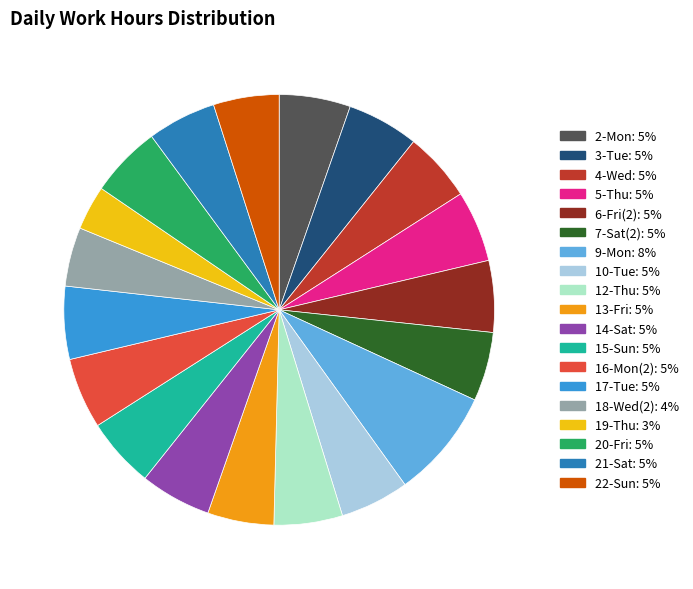

Is there any slice that represents more than half of the pie?

No